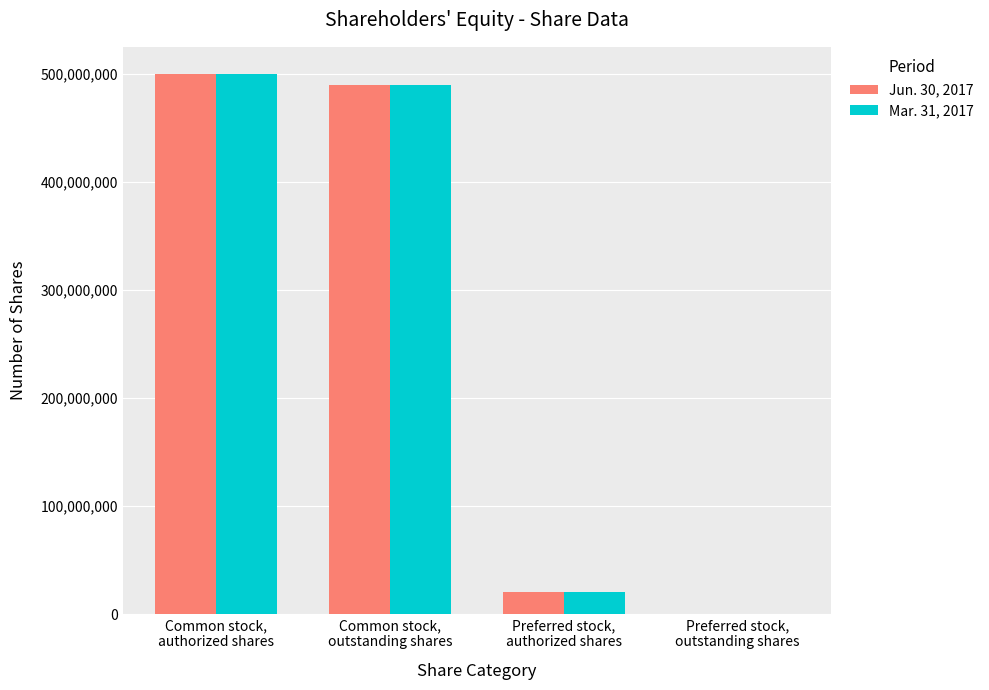

What are all the series names shown in the legend?

Jun. 30, 2017, Mar. 31, 2017